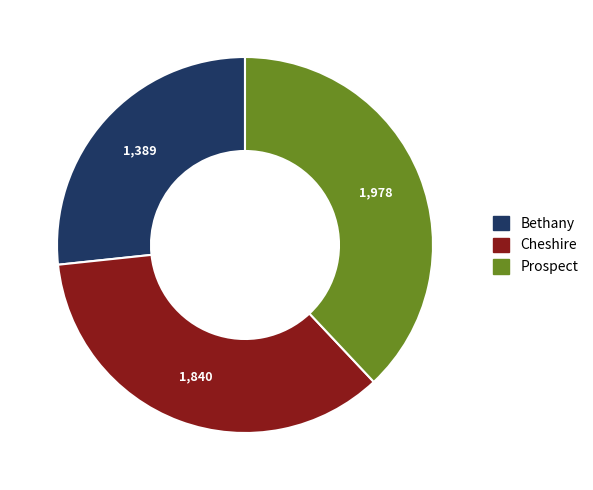

What is the smallest slice in the pie chart?

Bethany